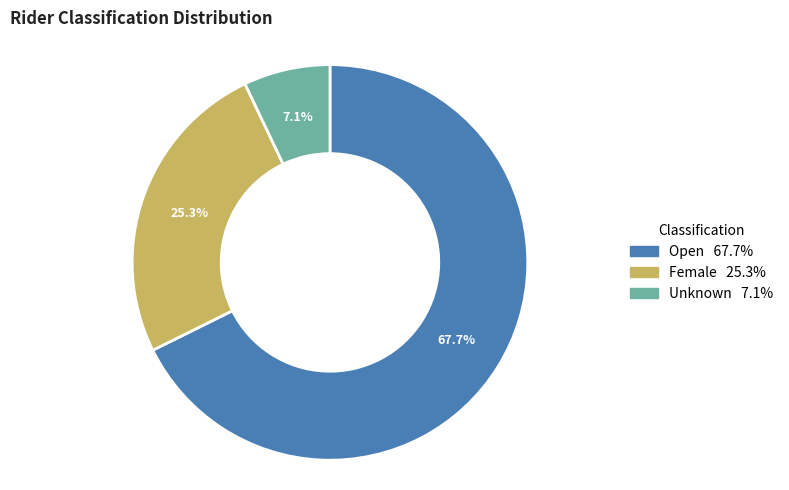

To the nearest percent, what portion does Open represent?

68%